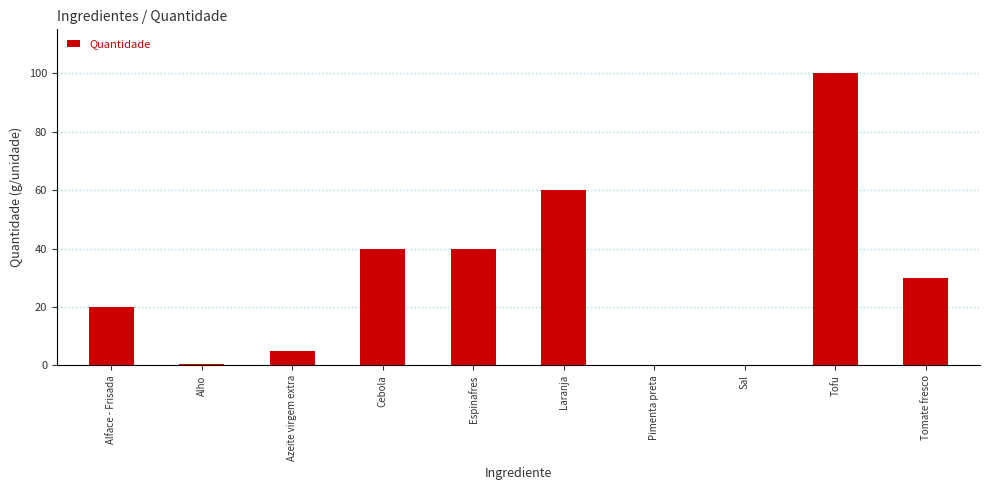

What is the sum of all values?

295.6